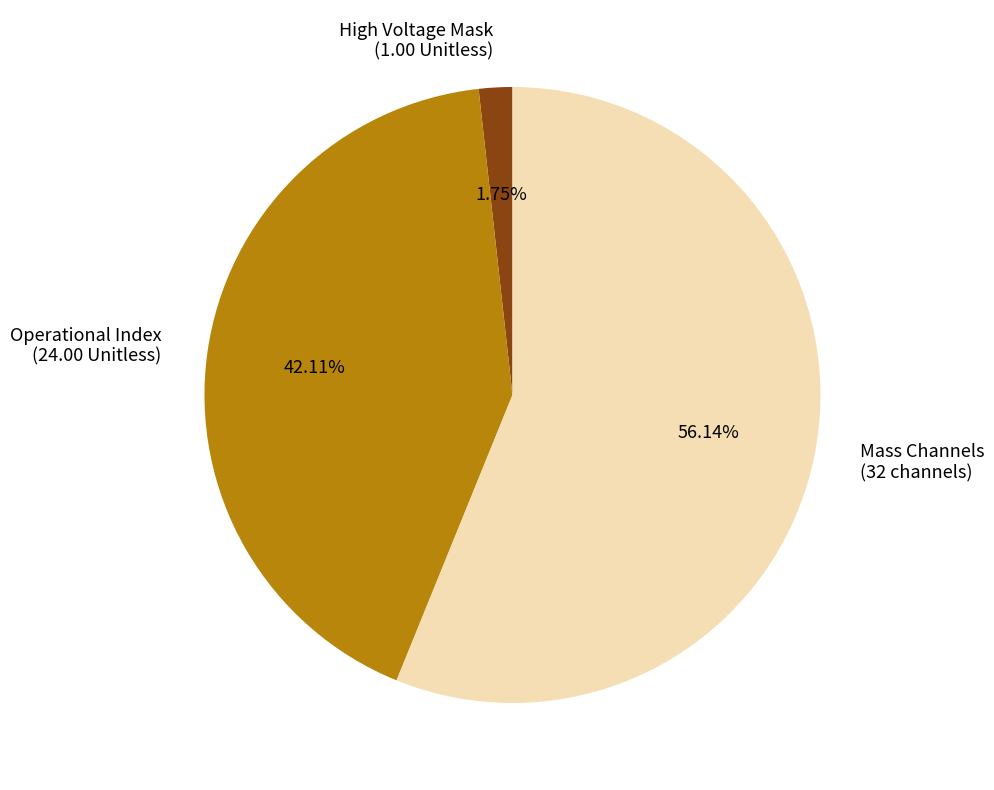

Is there a majority slice in this chart?

Yes